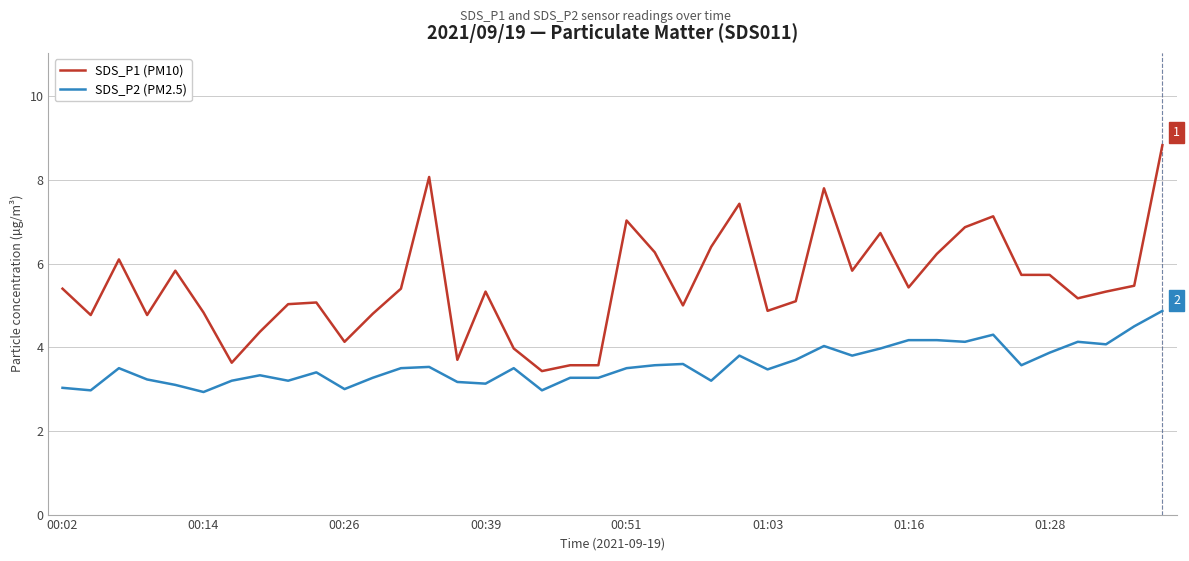

What is the lowest value of the SDS_P1 (PM10) series?

3.4